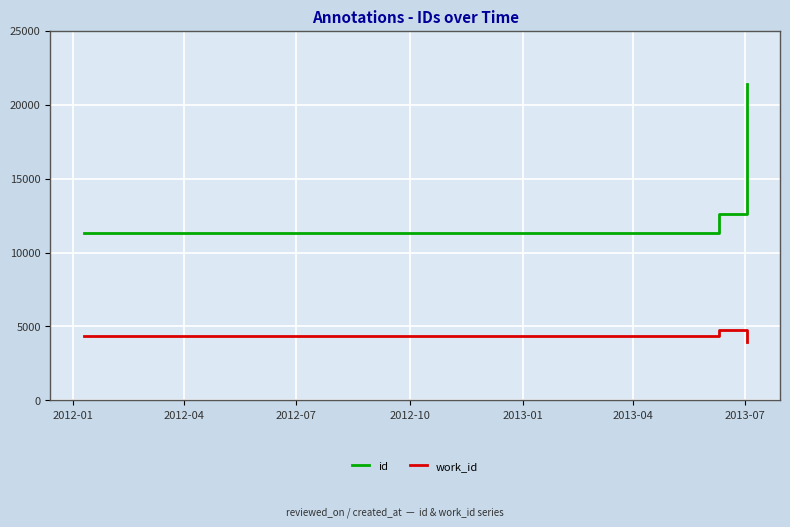

How many data points does each series have?

4